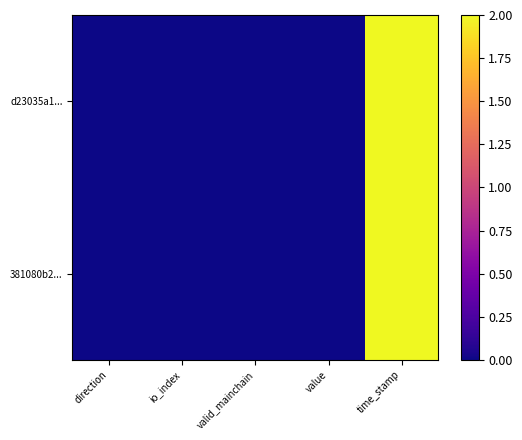

Between time_stamp and io_index, which is larger?

time_stamp